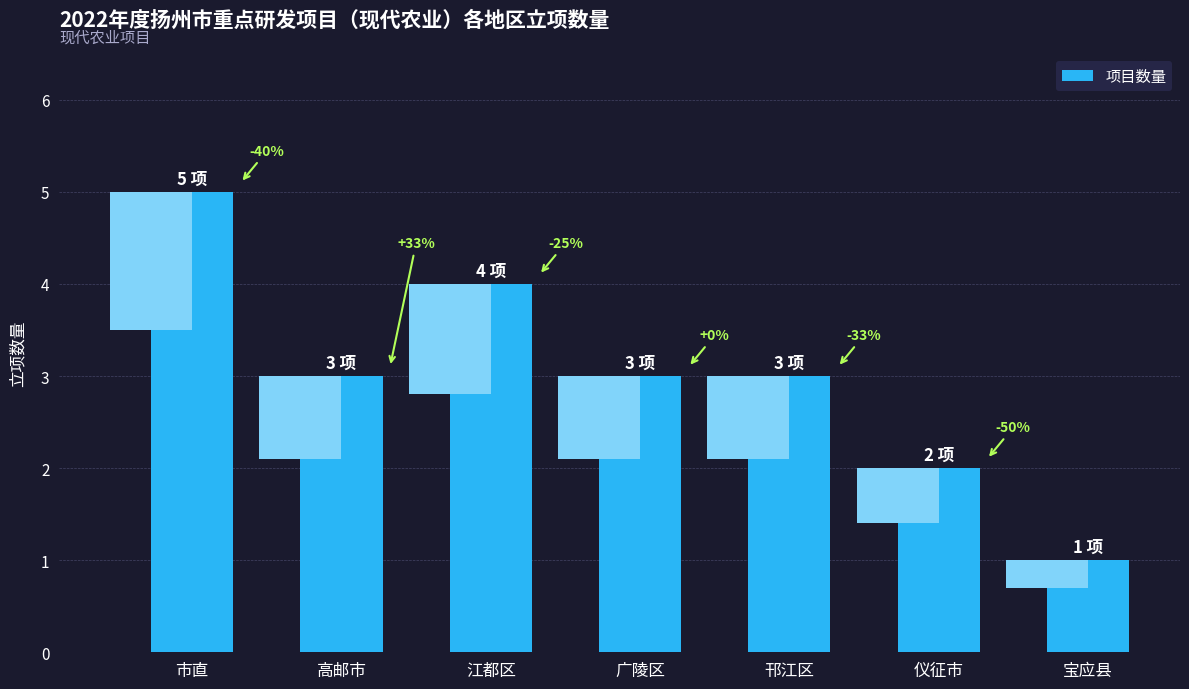

Between 市直 and 江都区, which is larger?

市直